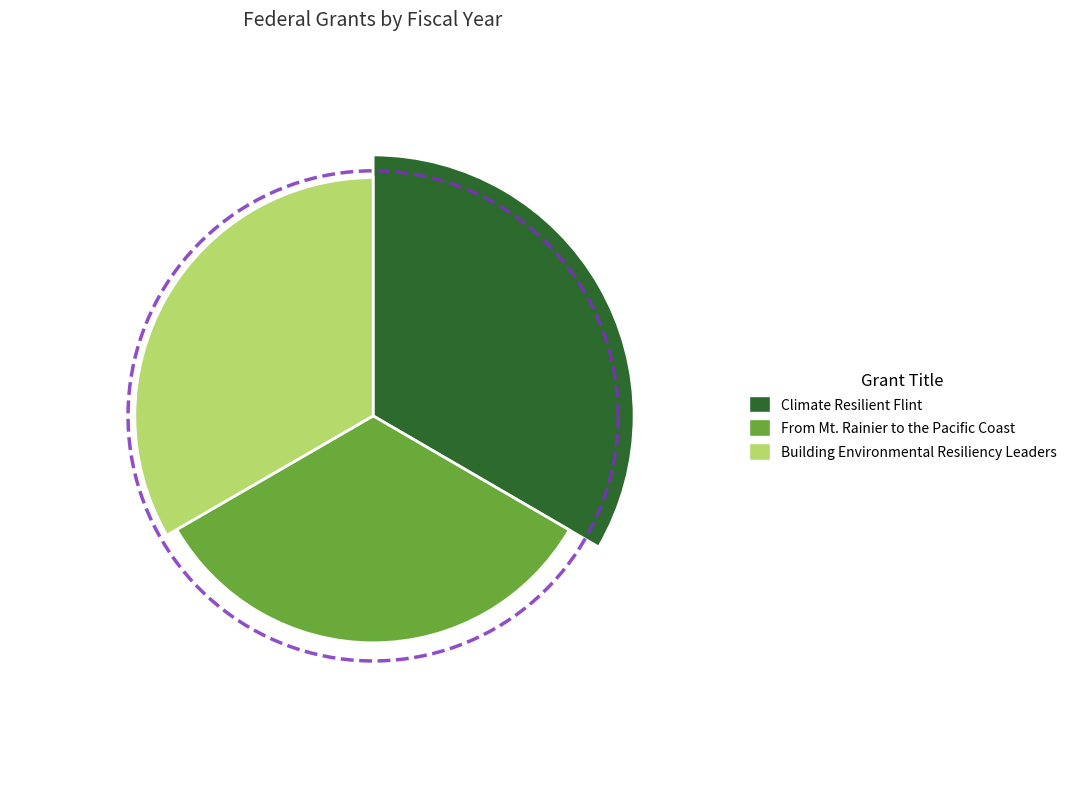

The Building Environmental Resiliency Leaders slice represents 33% of the pie. True or false?

True